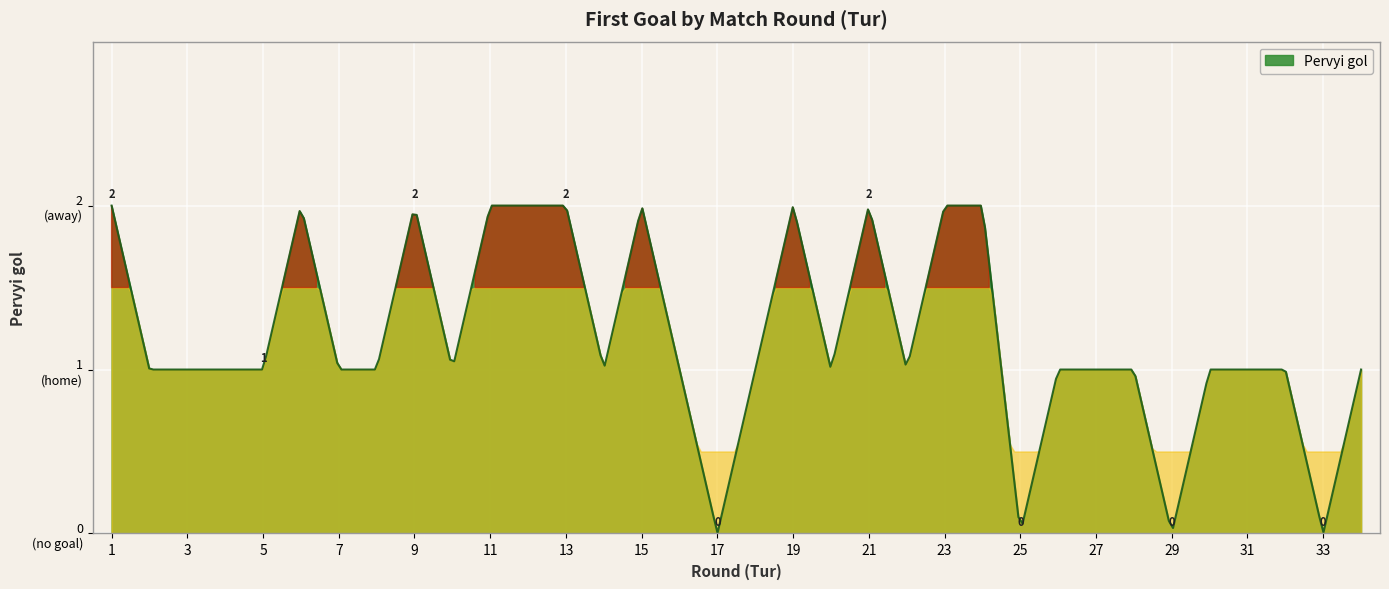

Does the chart display data point markers on the line(s)?

No